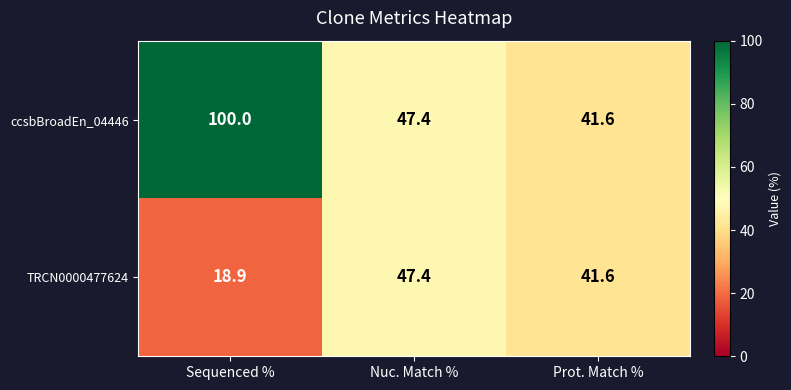

True or false: ccsbBroadEn_04446 has a value of 8.6 at Prot. Match %.

False